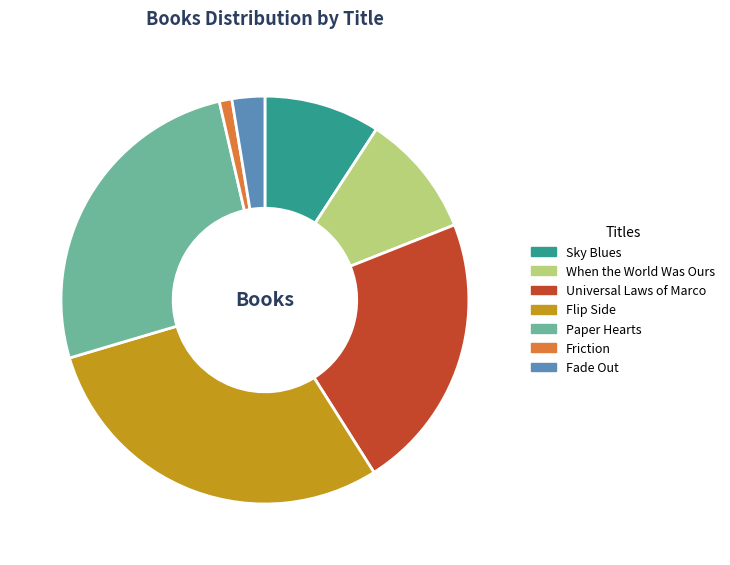

Which has a higher value, Sky Blues or Paper Hearts?

Paper Hearts